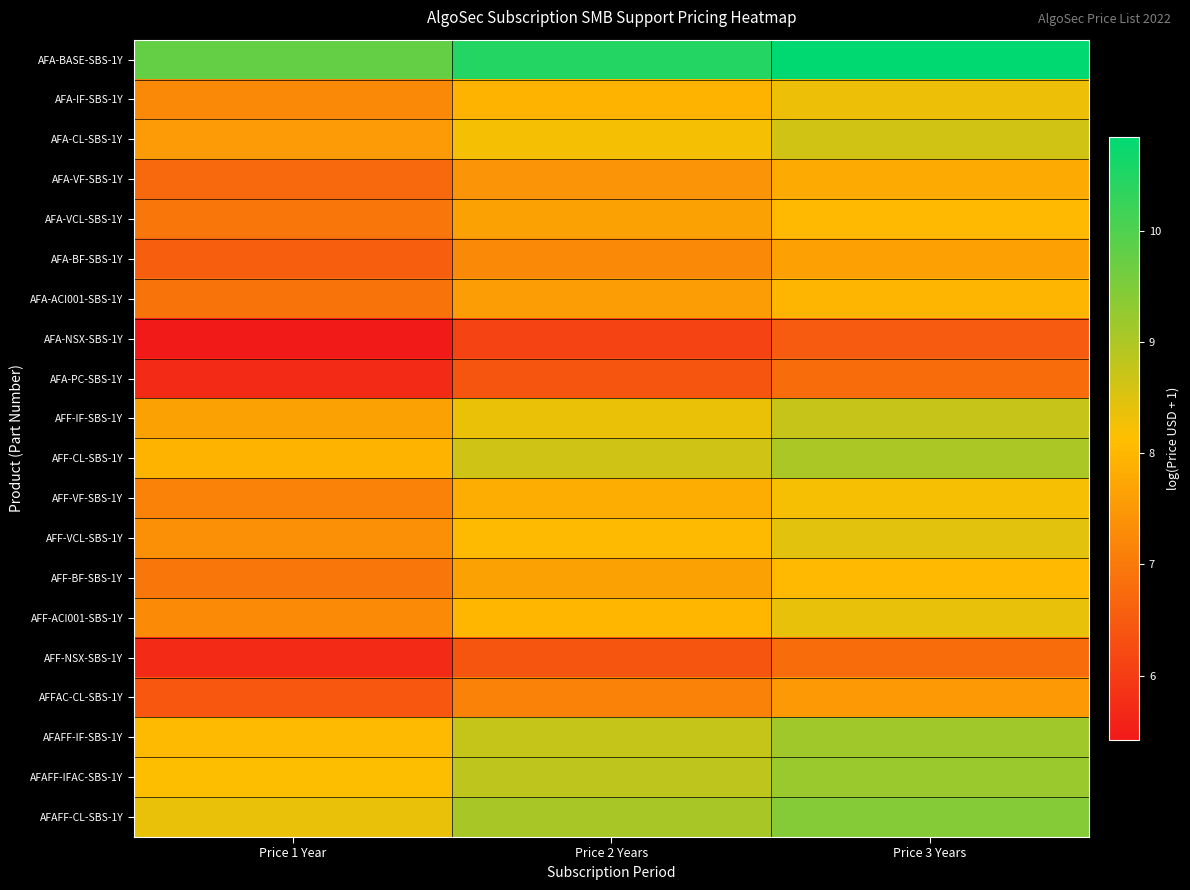

How many categories are shown in the chart?

3